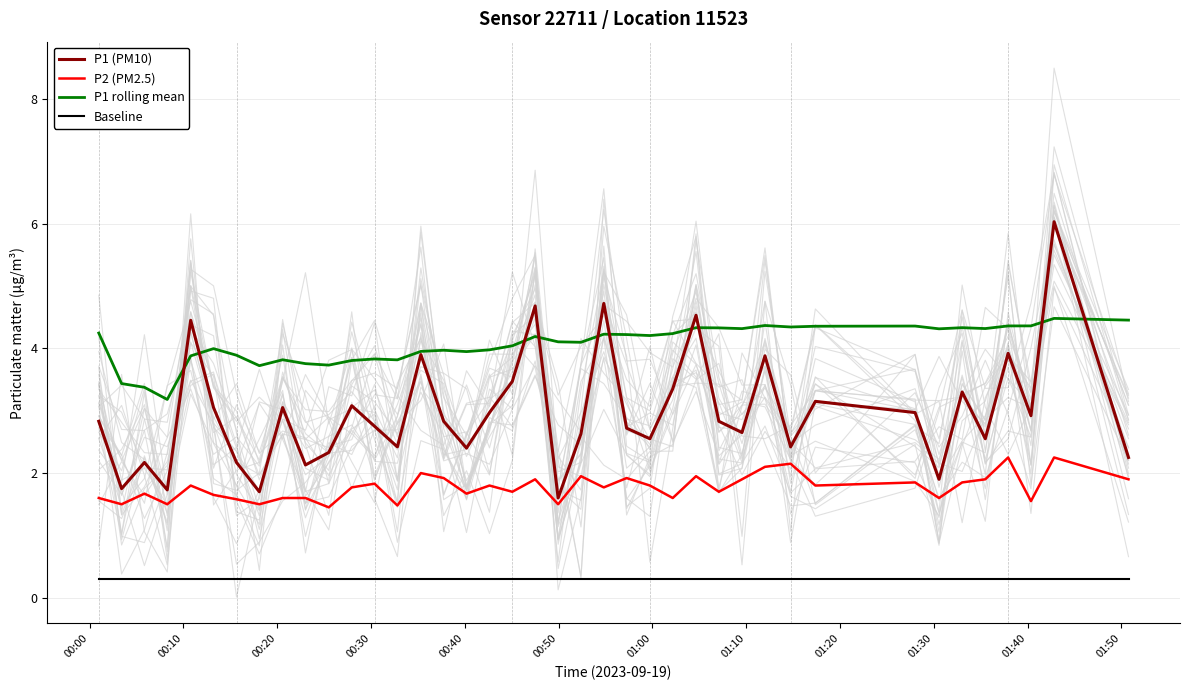

True or false: Baseline and P2 (PM2.5) cross at least once.

False